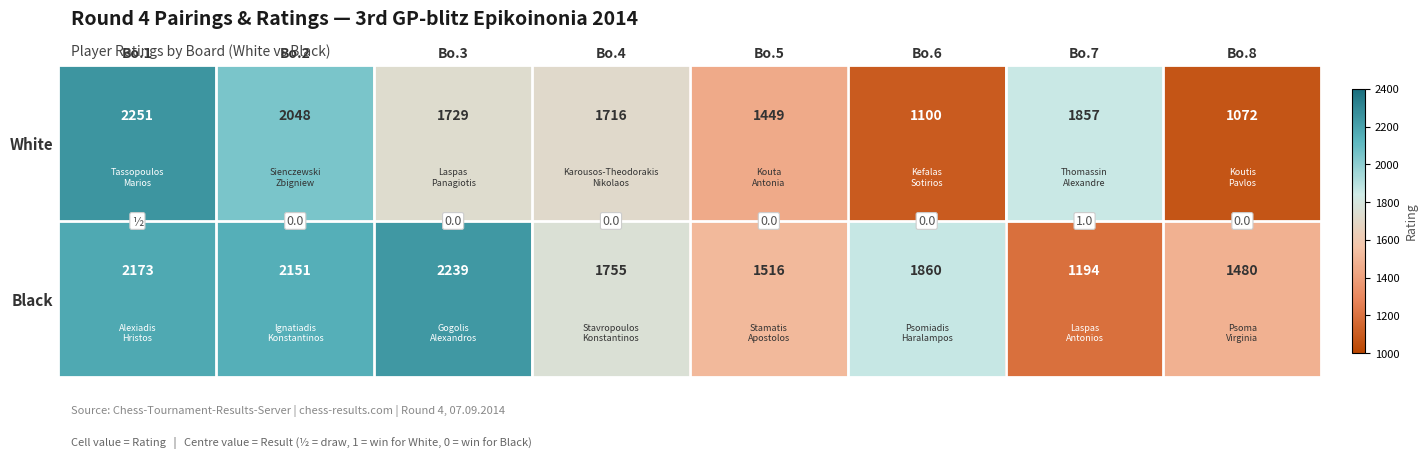

Which series has the largest total across all categories?

Black